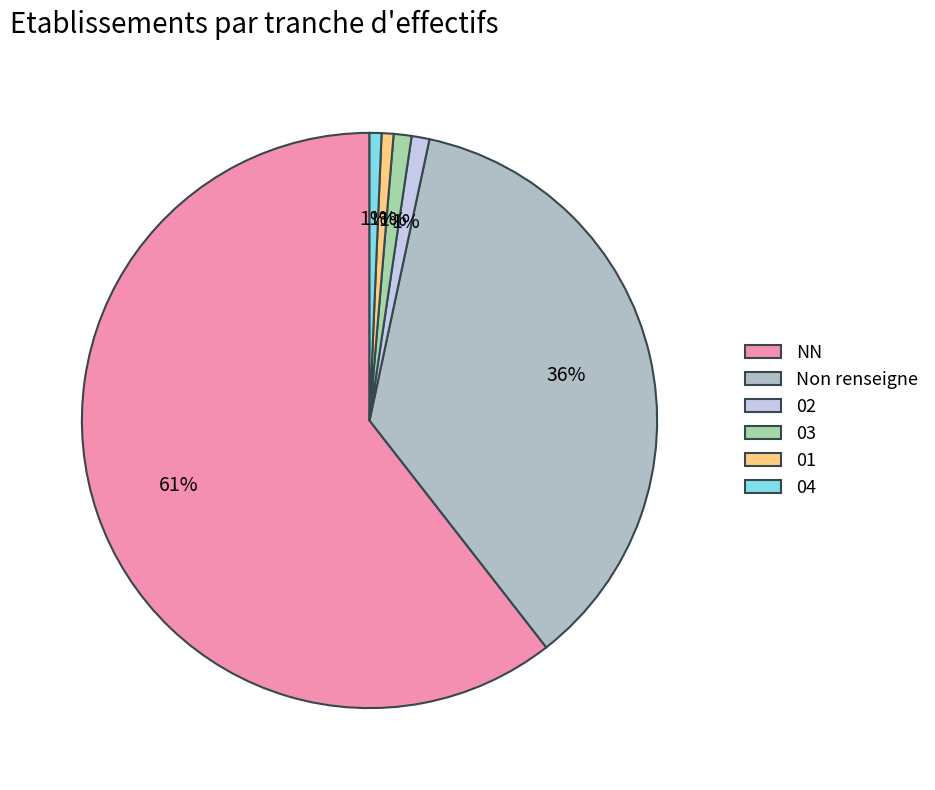

Do NN and 01 together represent more than half of the pie?

Yes